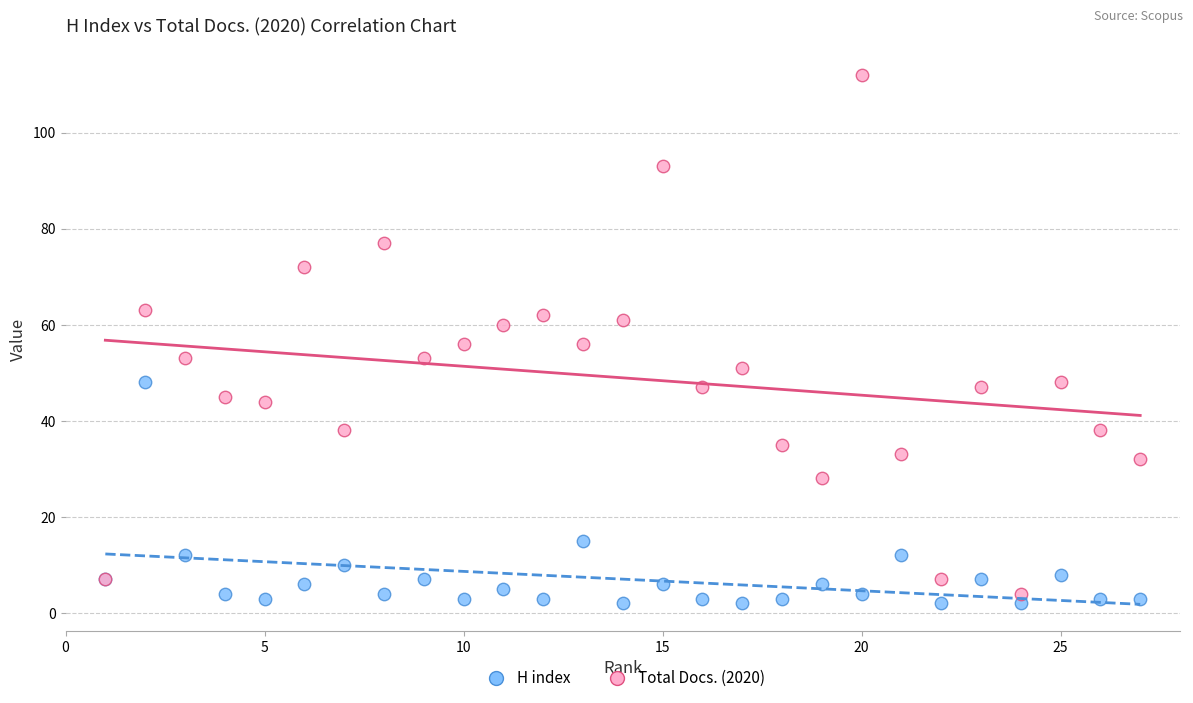

What are all the series names shown in the legend?

H index, Total Docs. (2020)